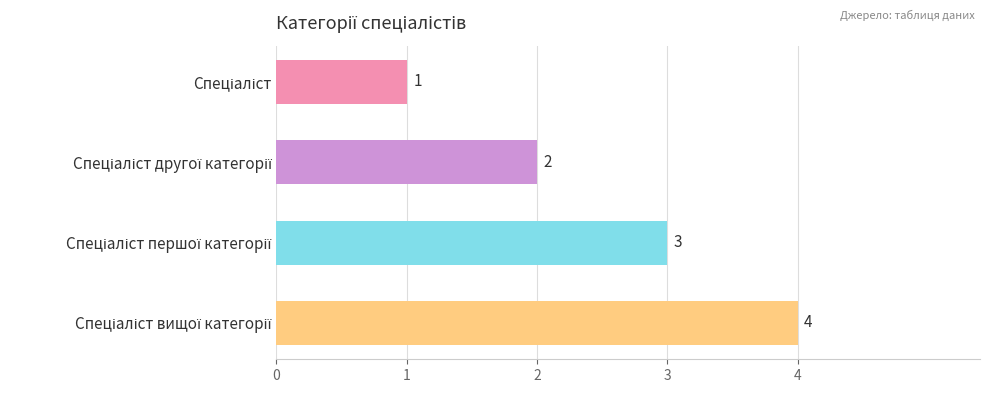

What is the sum of all values?

10